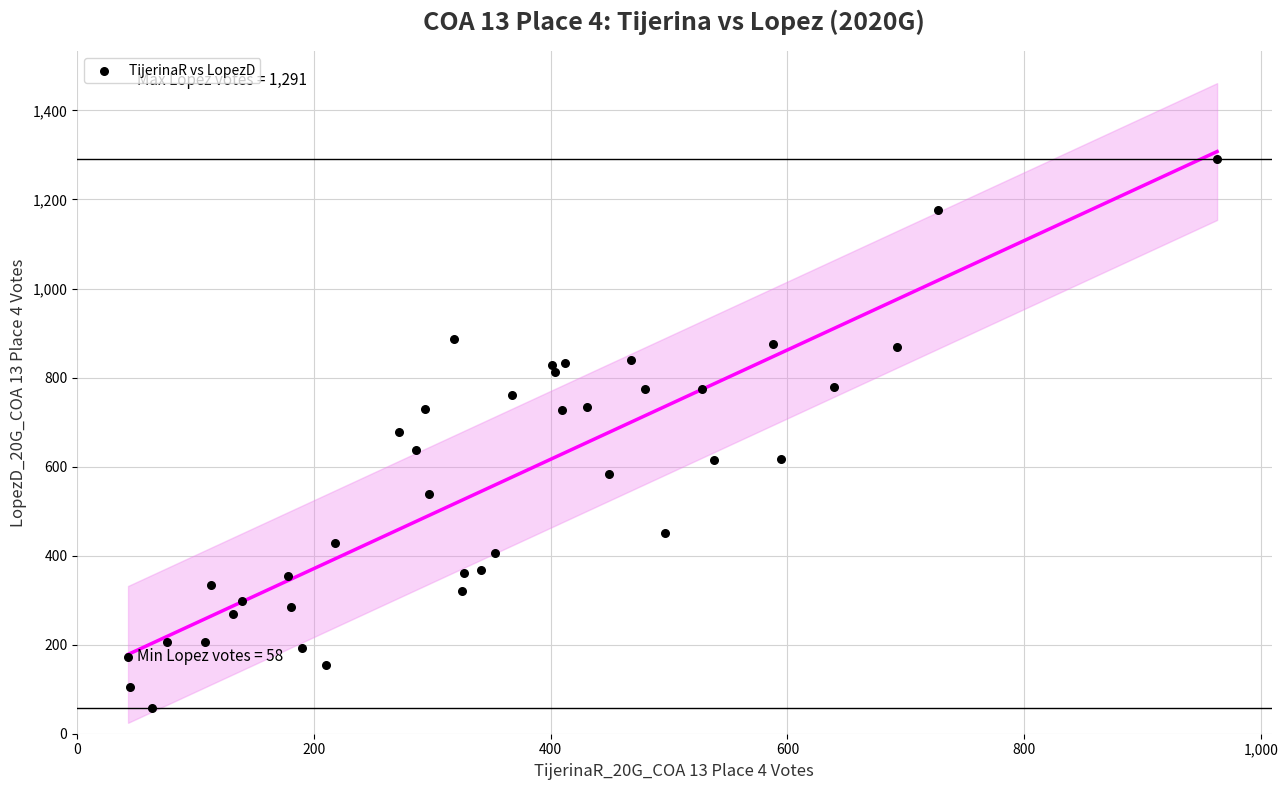

What is the range of Y values (max minus min)?

1233